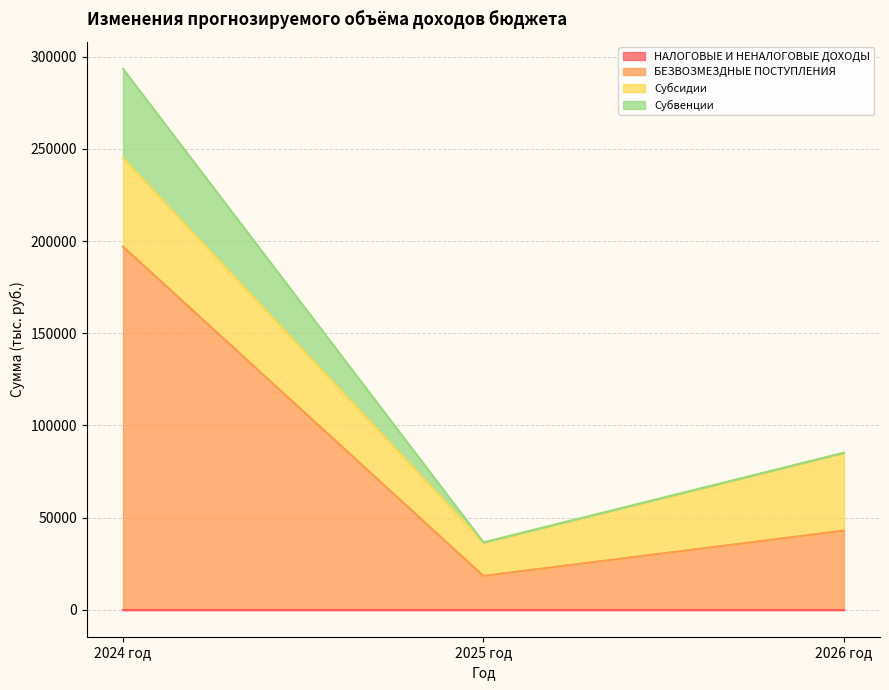

Which category has the highest value in the Субвенции series?

2024 год